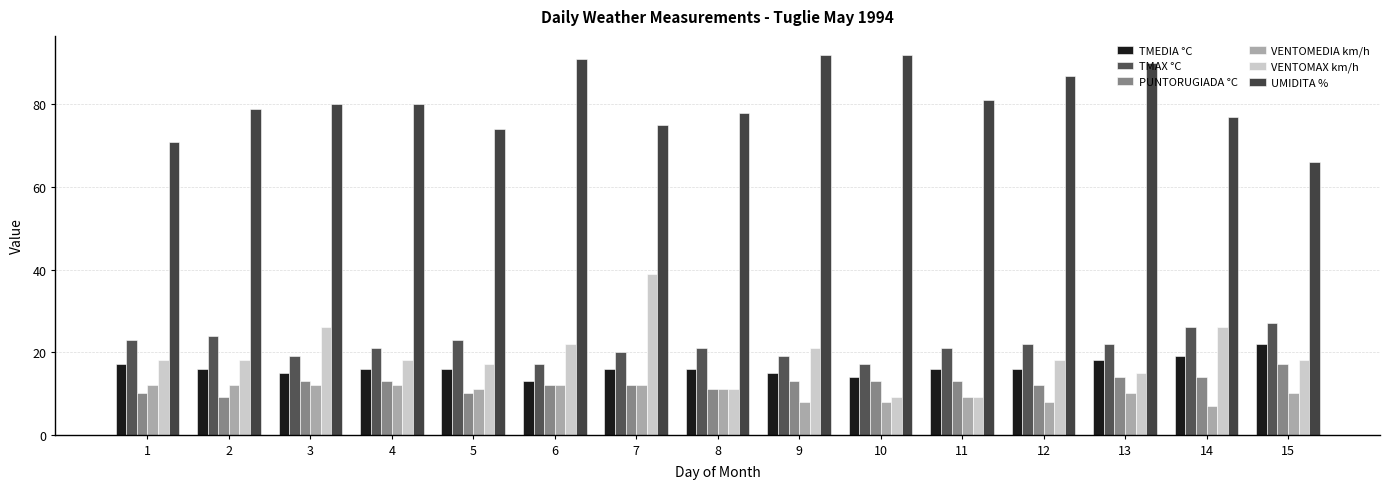

What are all the series names shown in the legend?

TMEDIA °C, TMAX °C, PUNTORUGIADA °C, VENTOMEDIA km/h, VENTOMAX km/h, UMIDITA %